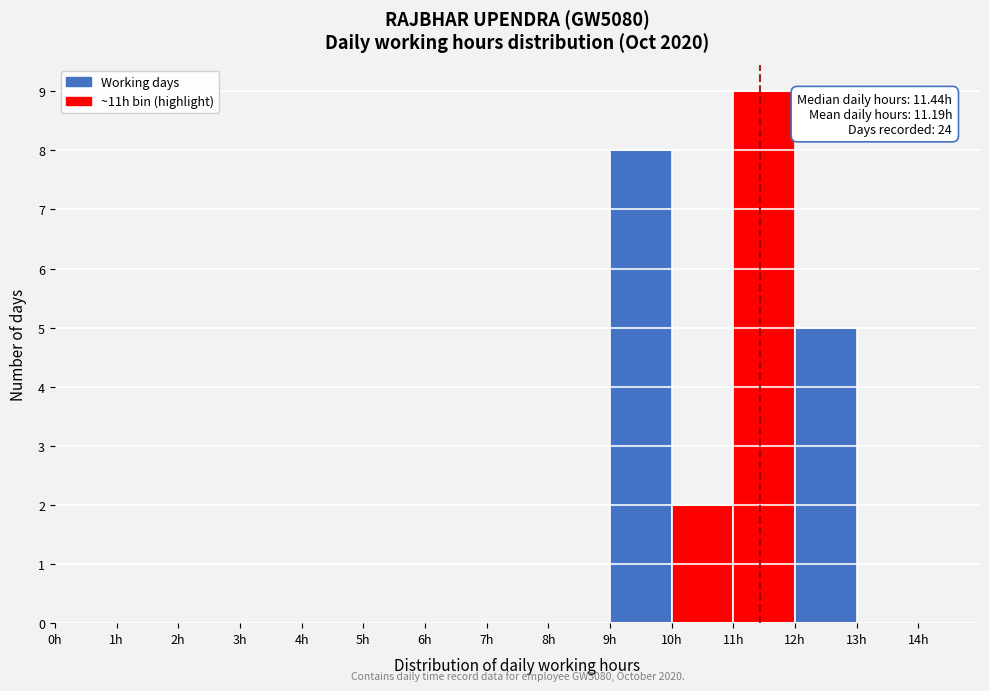

Over which range of the x-axis is the bar tallest?

11 to 12